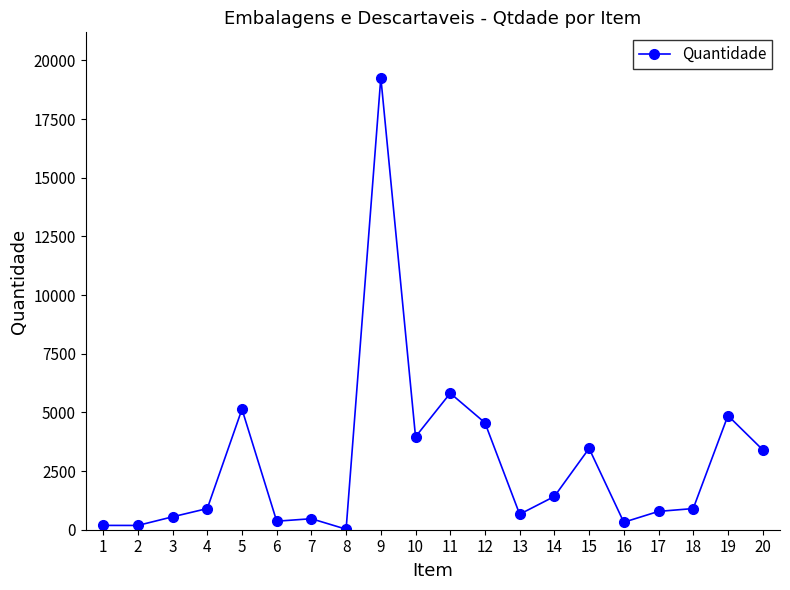

True or false: the data has more than 1 interior local peaks.

True